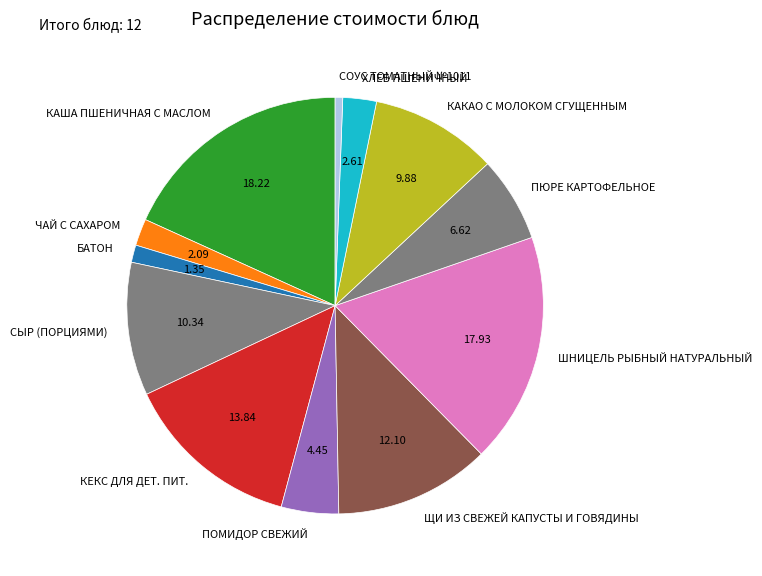

Is there any slice that represents more than half of the pie?

No